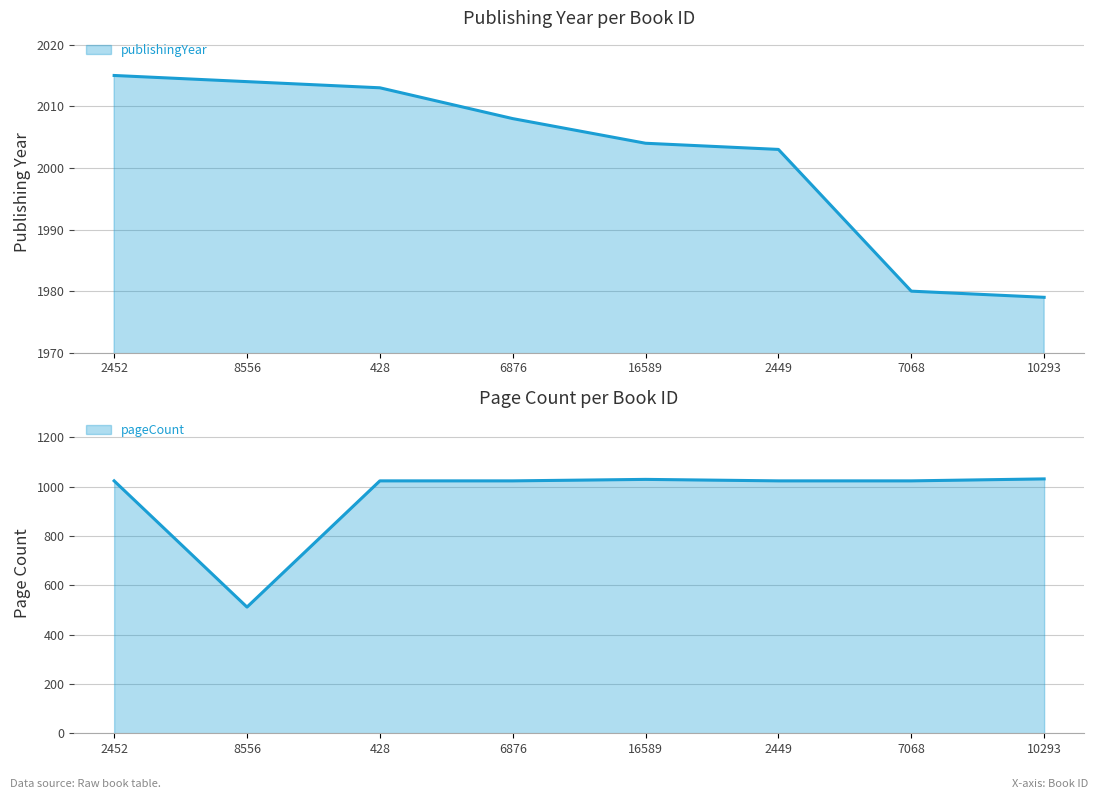

What position from the right is 8556?

7